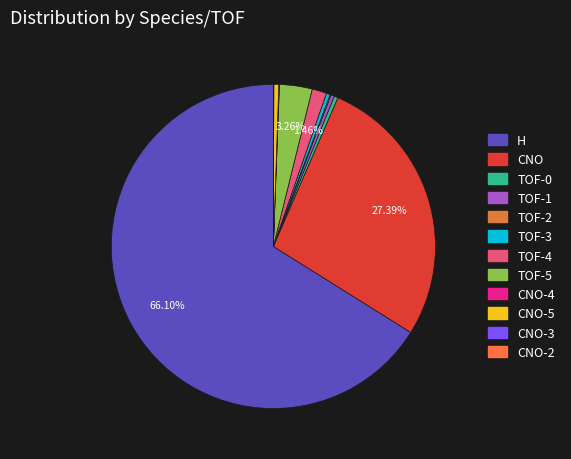

Rank the categories by value from lowest to highest.

CNO-2, CNO-3, CNO-4, TOF-2, TOF-1, TOF-3, TOF-0, CNO-5, TOF-4, TOF-5, CNO, H